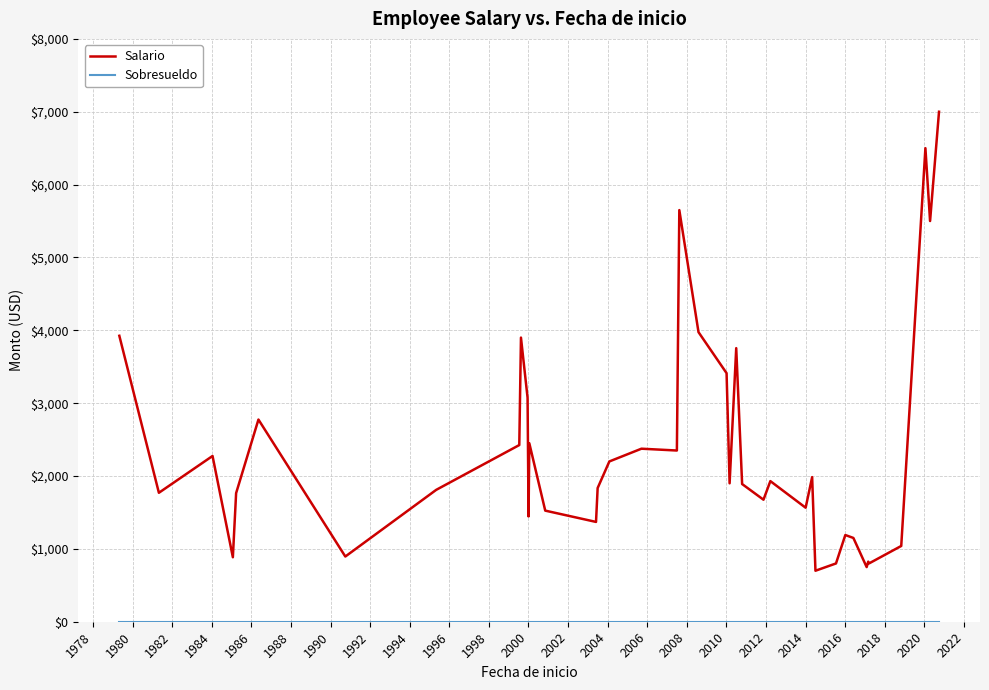

Which series has the largest total across all categories?

Salario